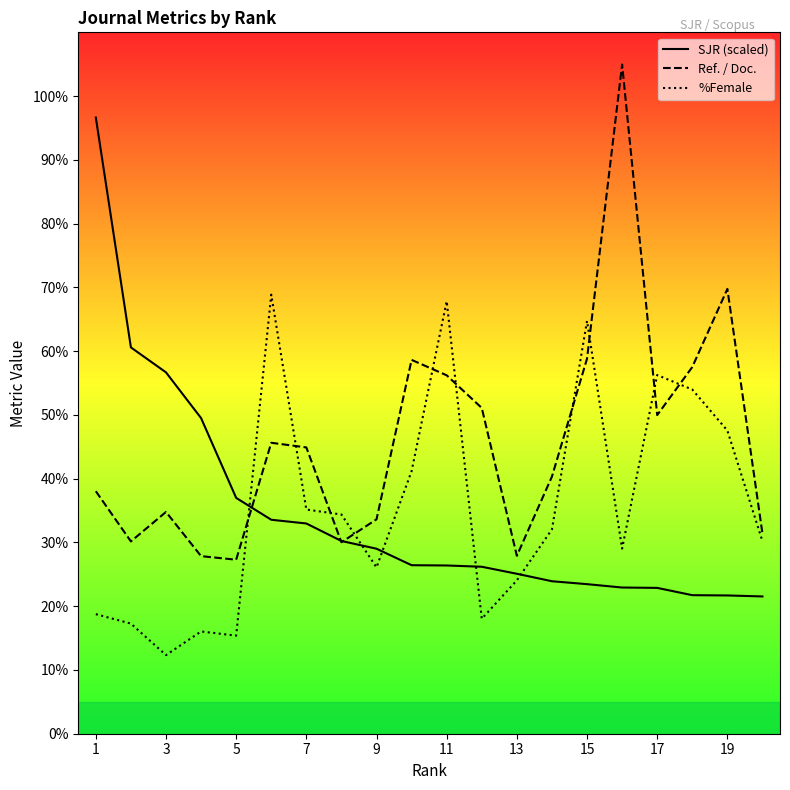

How many lines are shown in the chart?

3